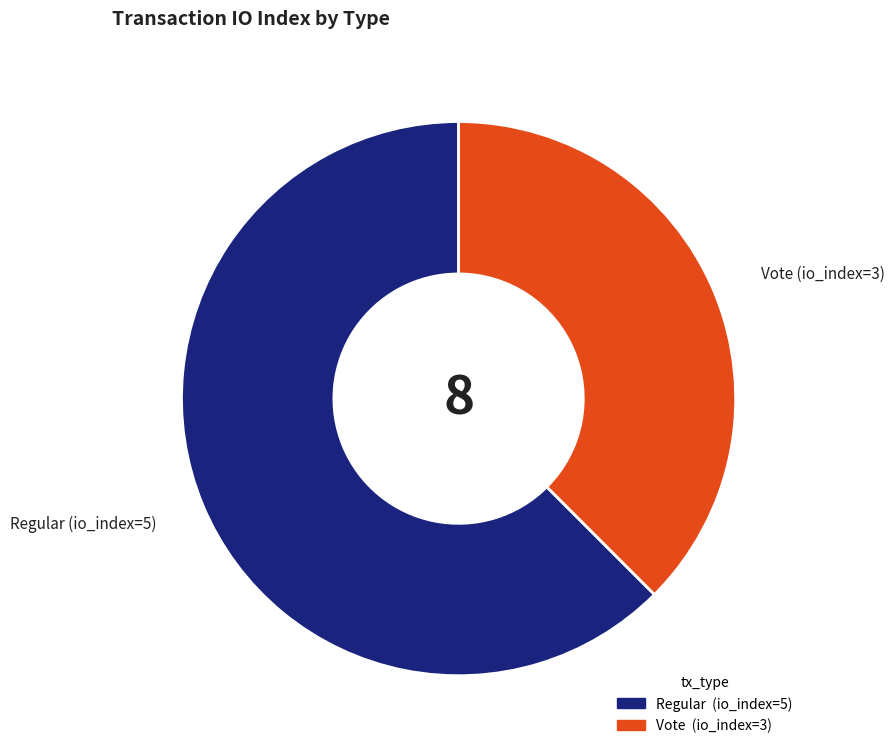

Rank the categories by value from highest to lowest.

Regular (io_index=5), Vote (io_index=3)